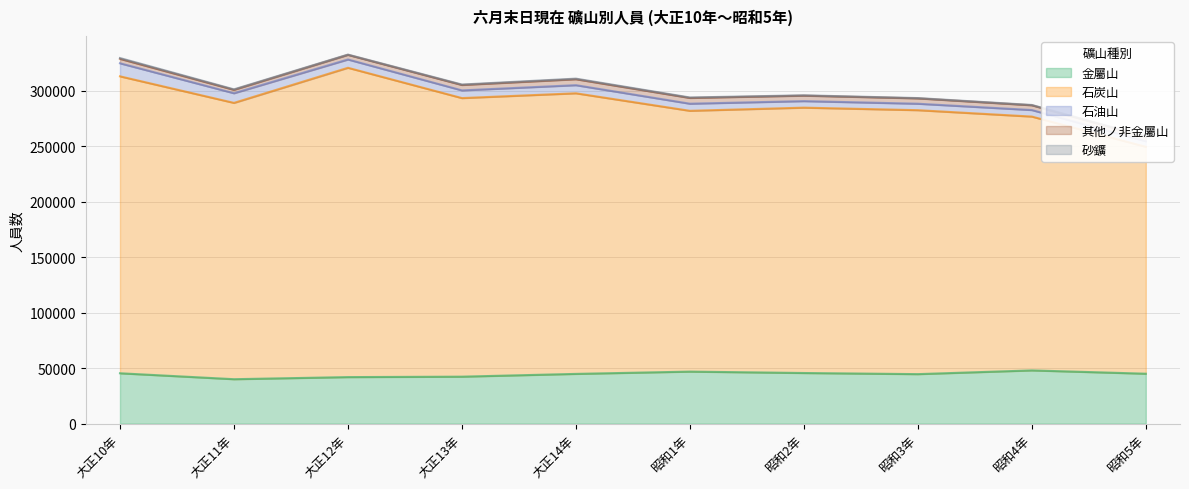

True or false: 石油山 and 其他ノ非金屬山 intersect in this chart.

False